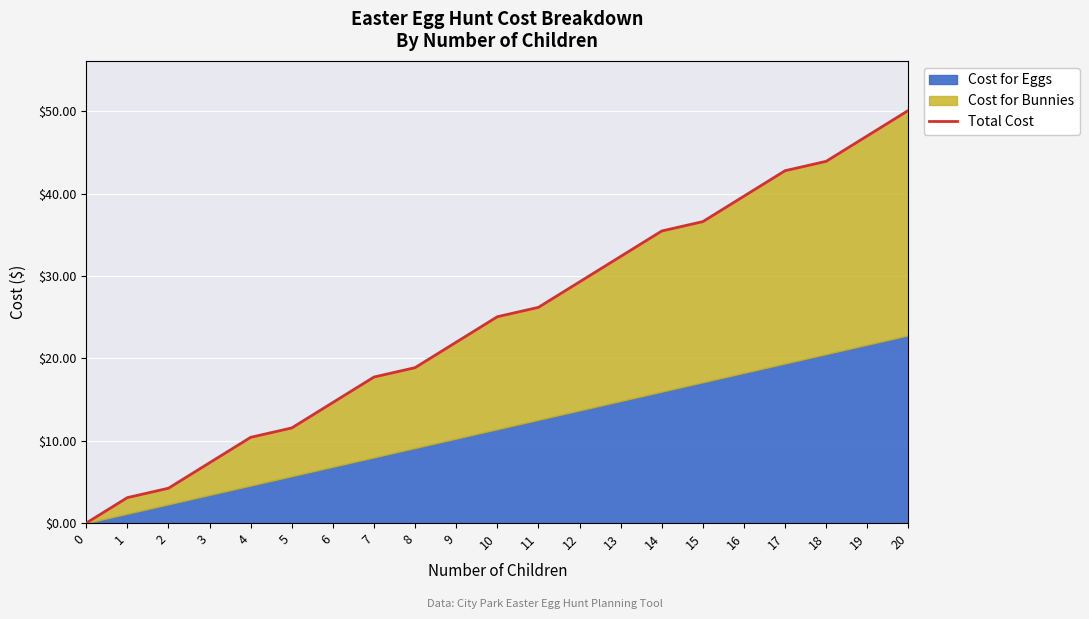

What is the sum of all values?

518.2